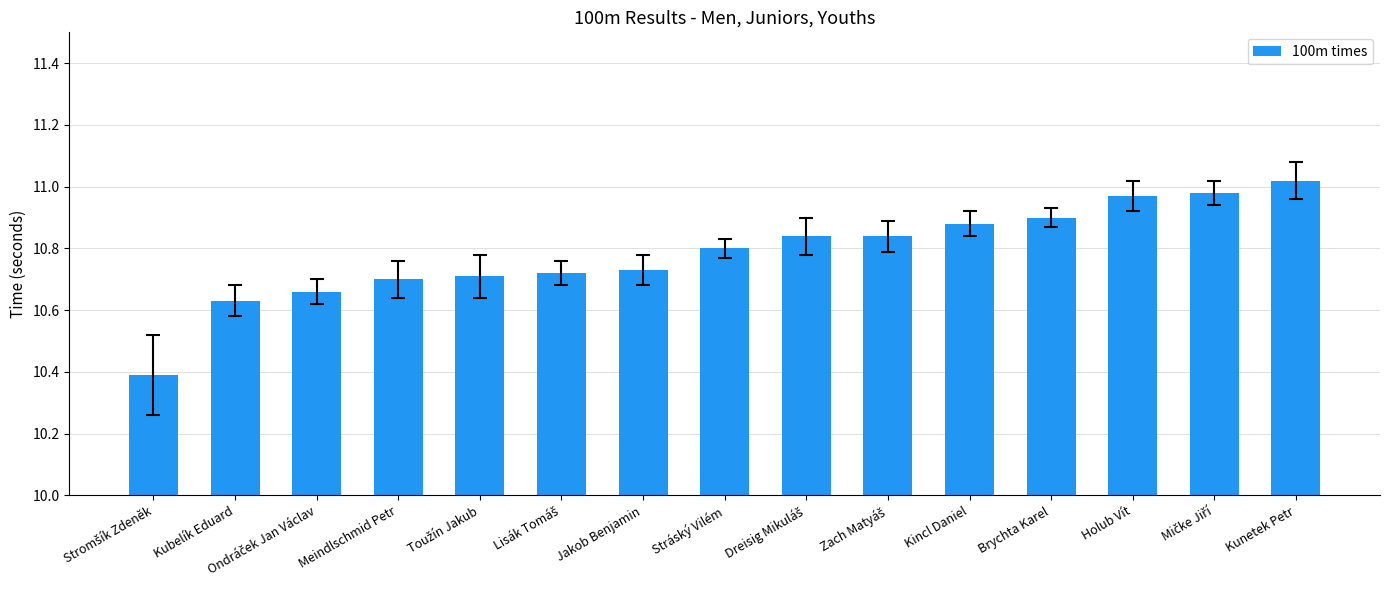

What is the label of the 7th bar from the left?

Jakob Benjamin